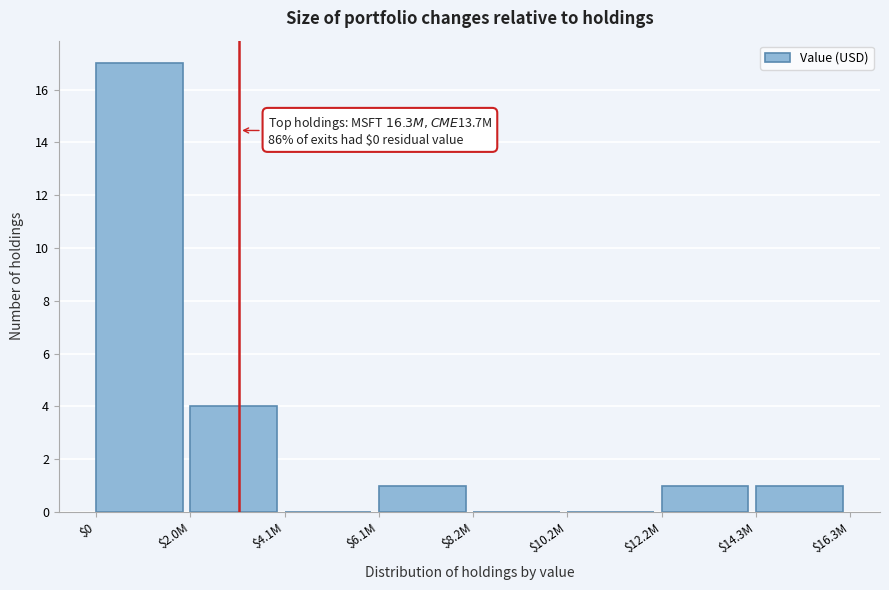

At which label is the value closest to 8?

$2.0M